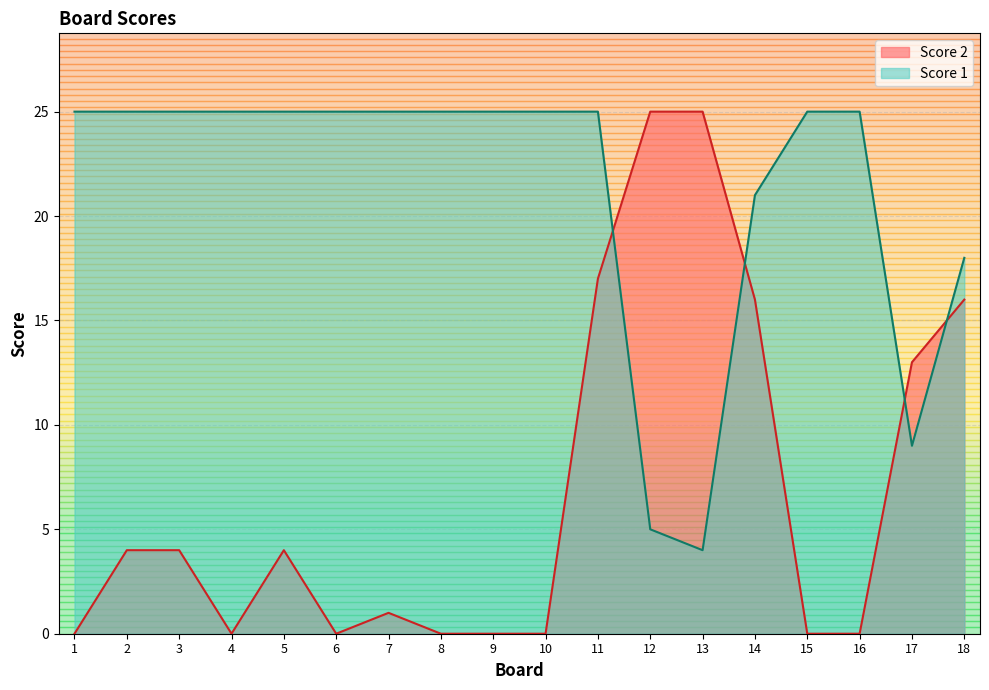

How many interior local peaks does the Score 2 series have?

2